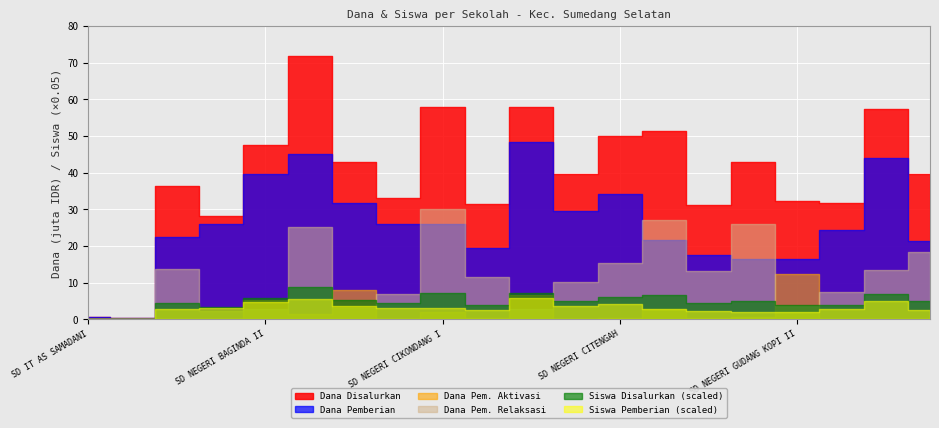

Does the chart display data point markers on the line(s)?

No